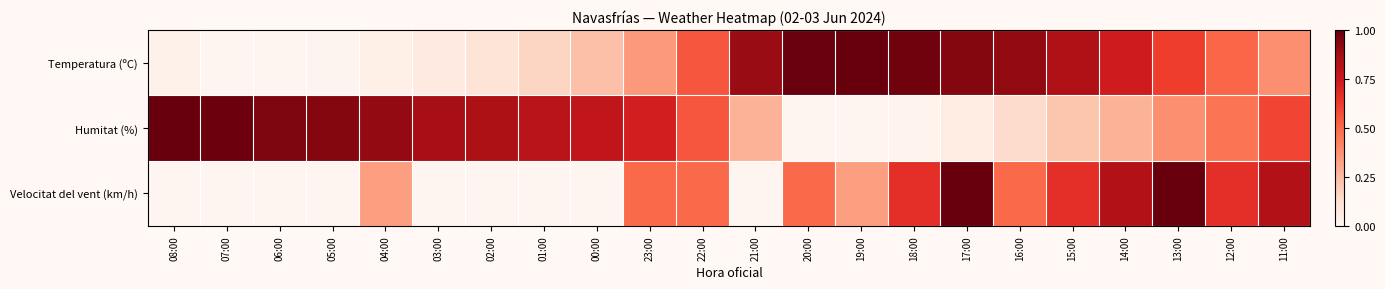

How many series are shown in this chart?

3